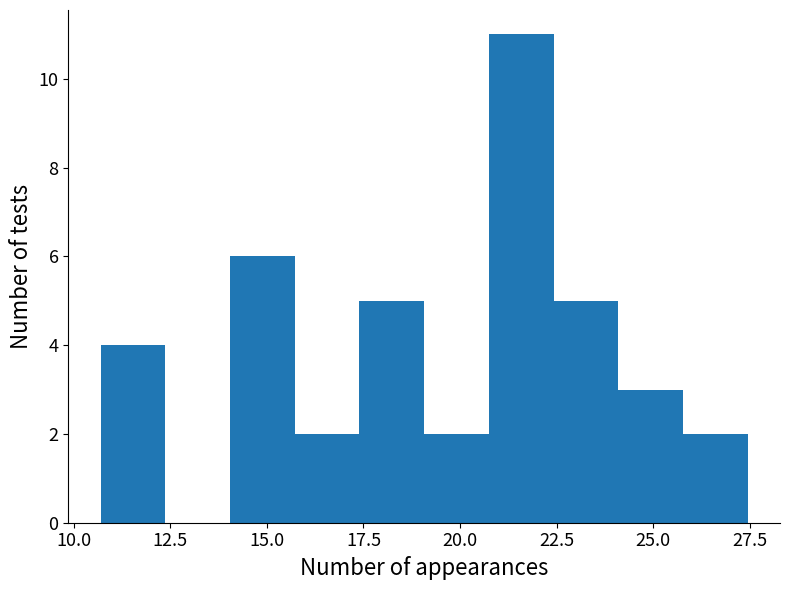

Read against the x-axis, roughly where is the centre of the tallest bar?

21.5